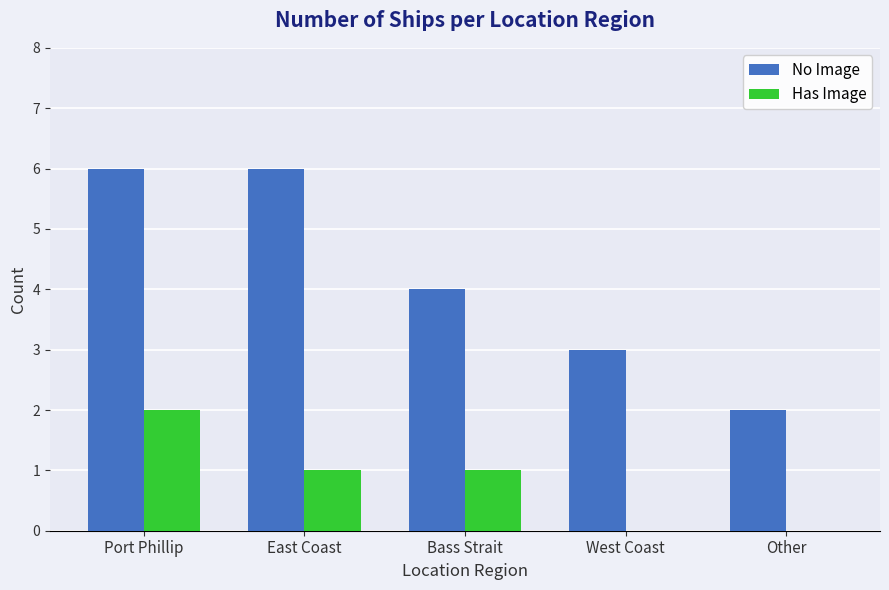

What is the sum of all No Image values?

21